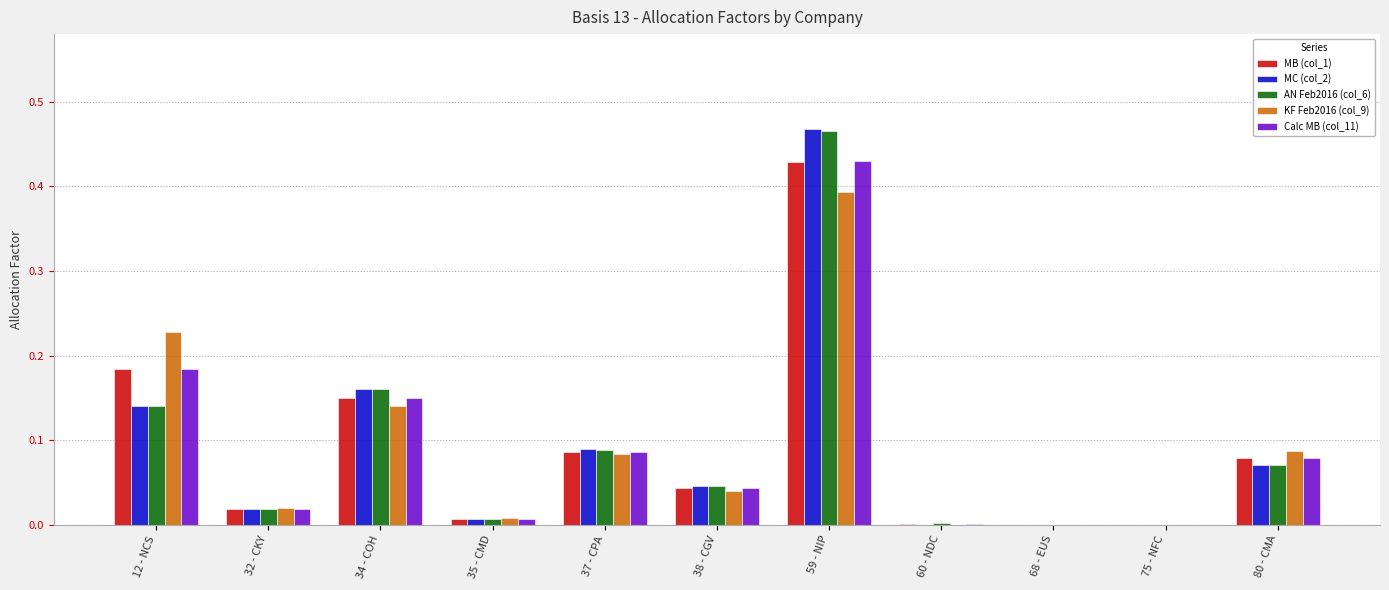

Is it true that Calc MB (col_11) equals 0.0 at 32 - CKY?

True